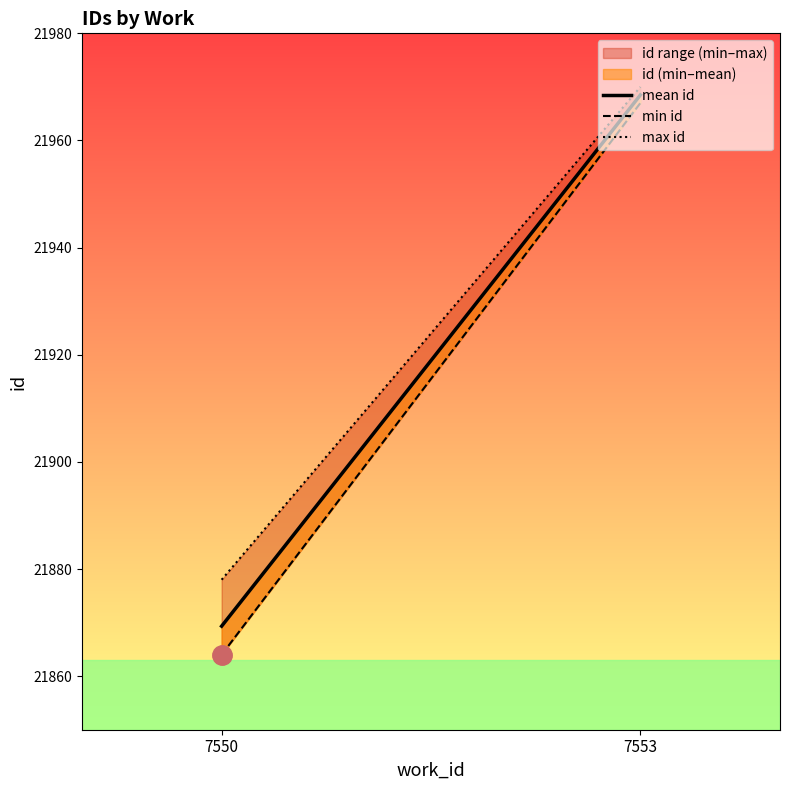

Between 7550 and 7553, which series saw the biggest shift?

min id